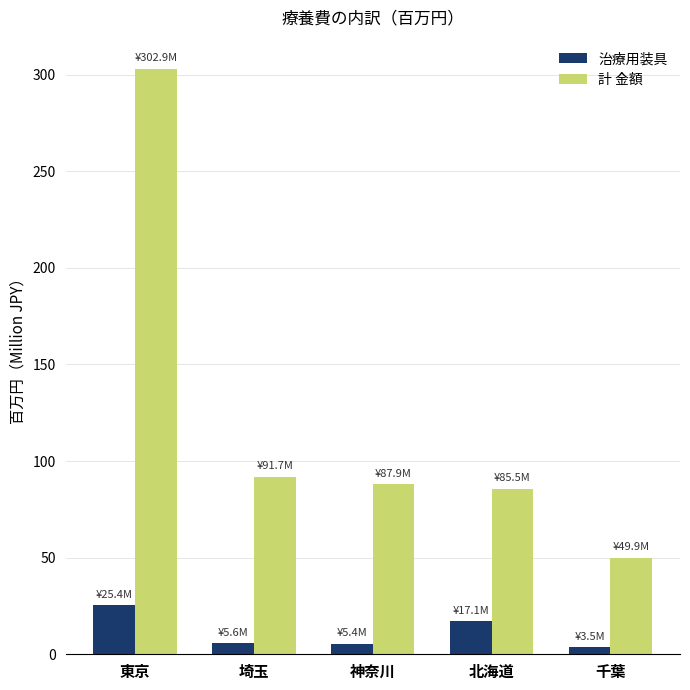

What position from the right is 東京?

5